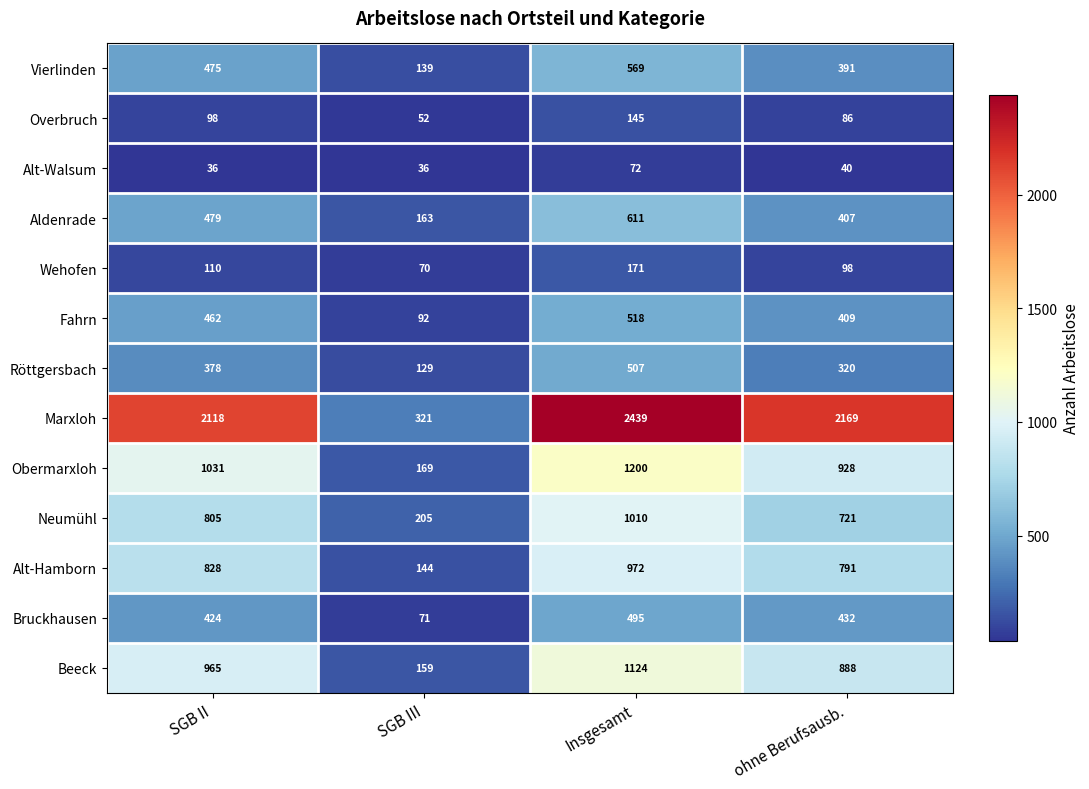

Which series changed the most between SGB III and Insgesamt?

Marxloh